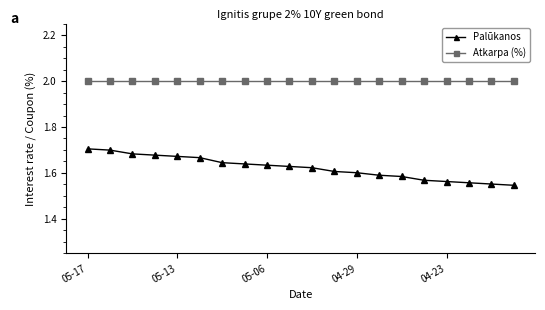

True or false: Atkarpa (%) and Palūkanos cross at least once.

False